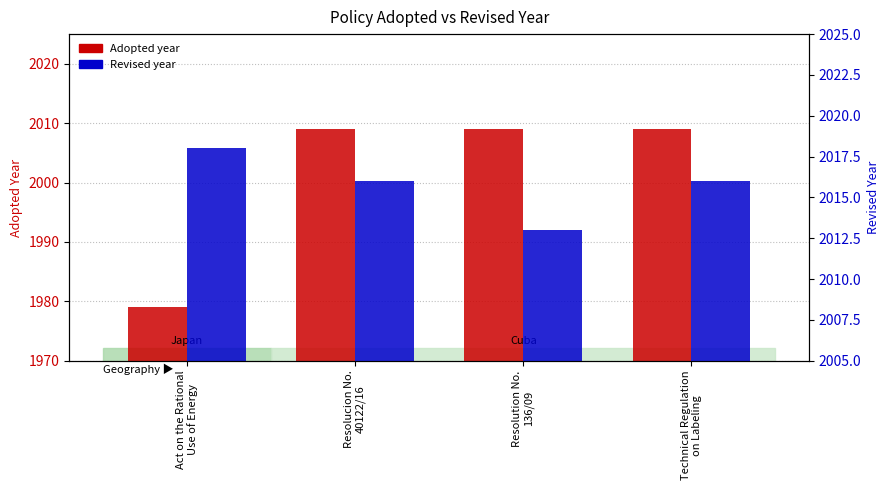

Which category has the highest value across all series?

Act on the Rational
Use of Energy